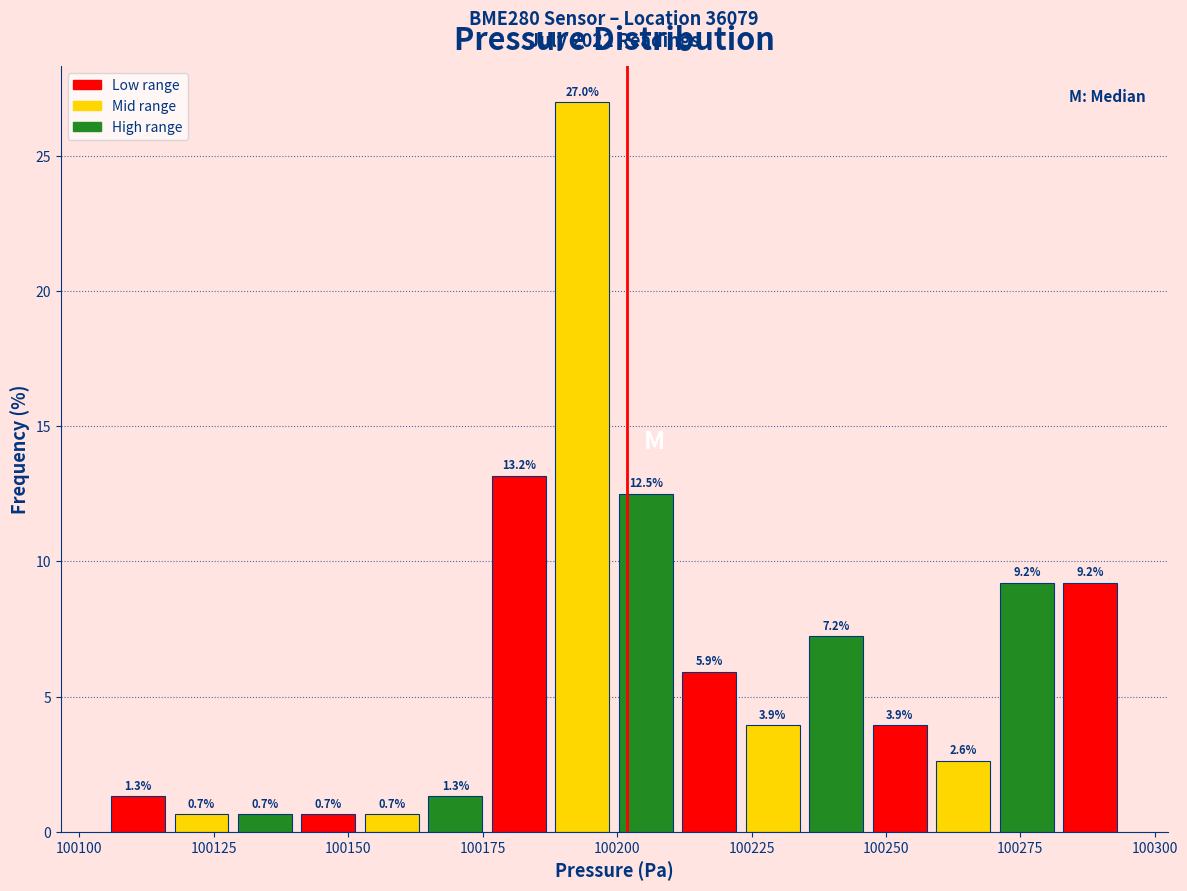

Around what value on the x-axis is the tallest bar? Give the approximate position of its centre, as read against the axis.

100195